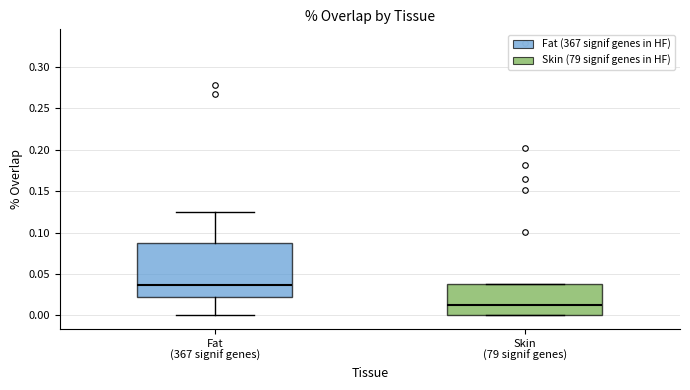

Which box has the lowest median line?

Skin (79 signif genes)